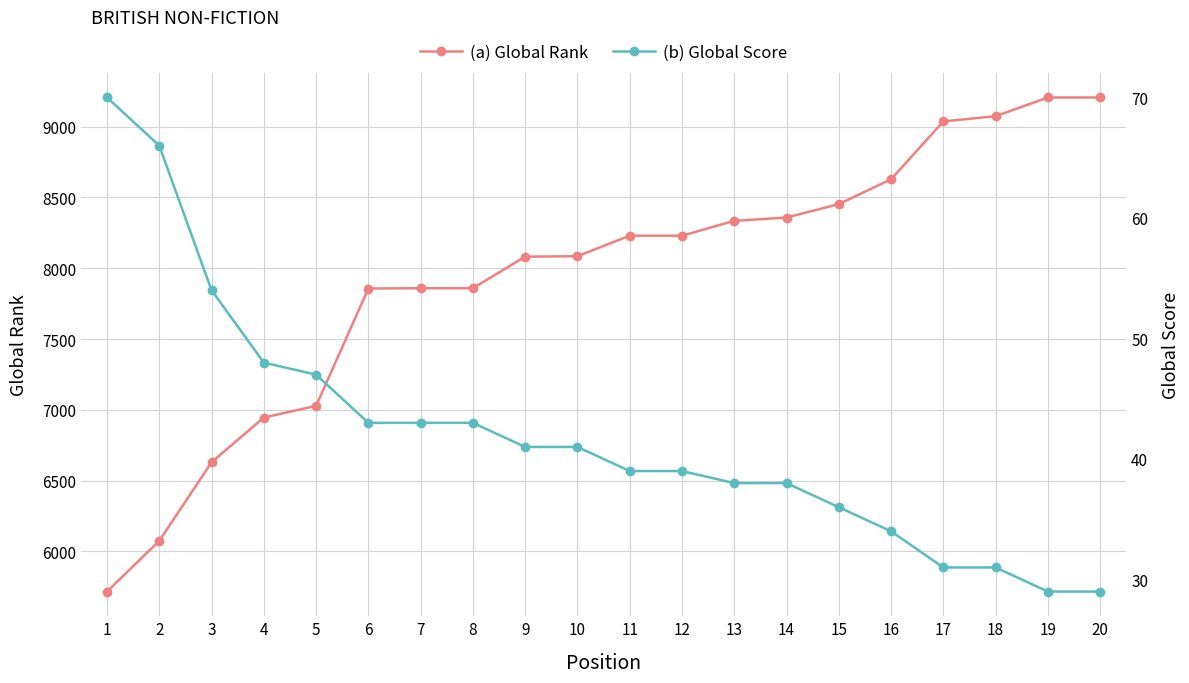

How many distinct data groups are displayed?

2